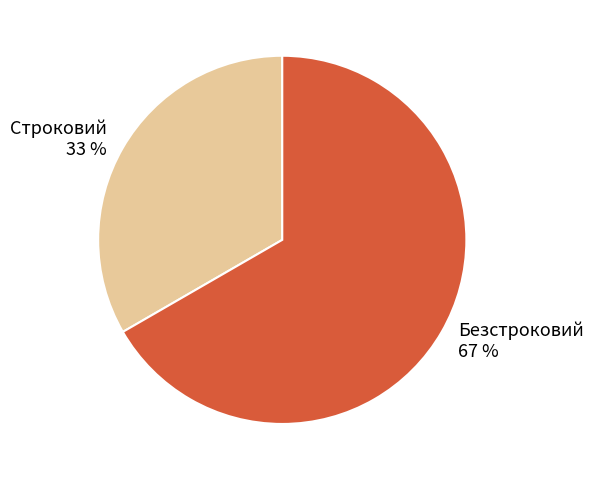

How many slices are in this pie chart?

2